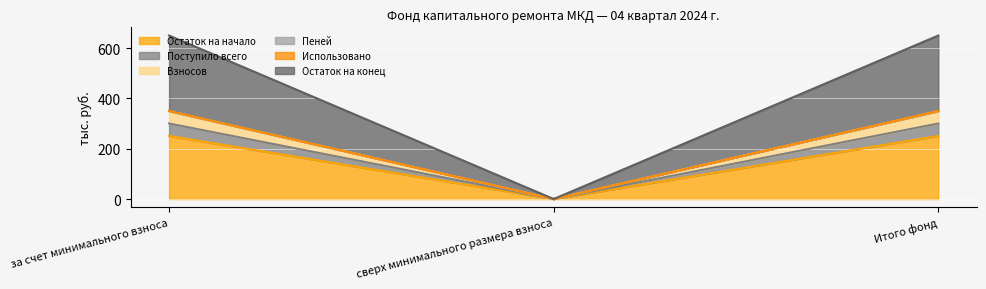

Is it true that Остаток на начало equals 250.9 at за счет минимального взноса?

True